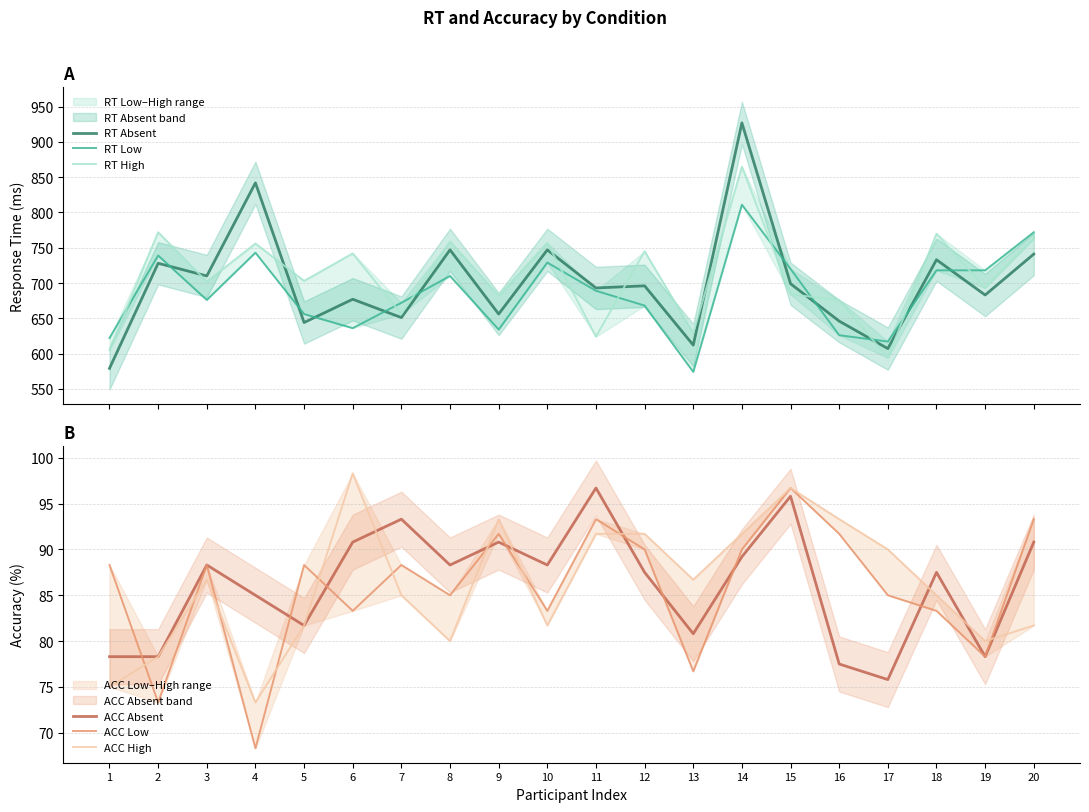

What is the value of the RT High point at the 7th from the left?

656.0